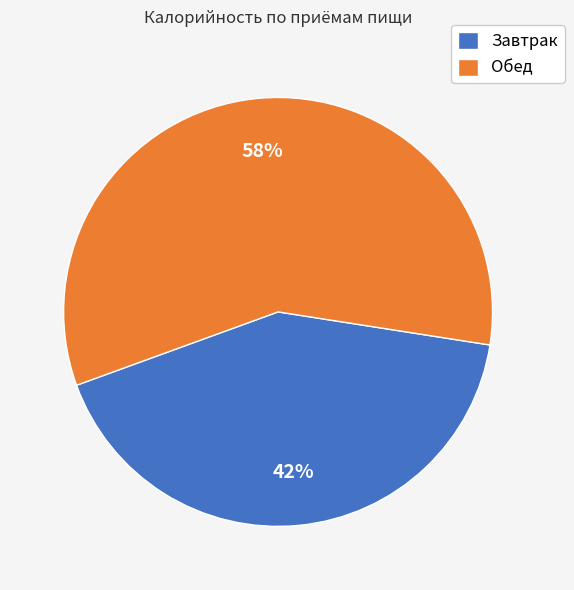

How many segments does this pie chart have?

2